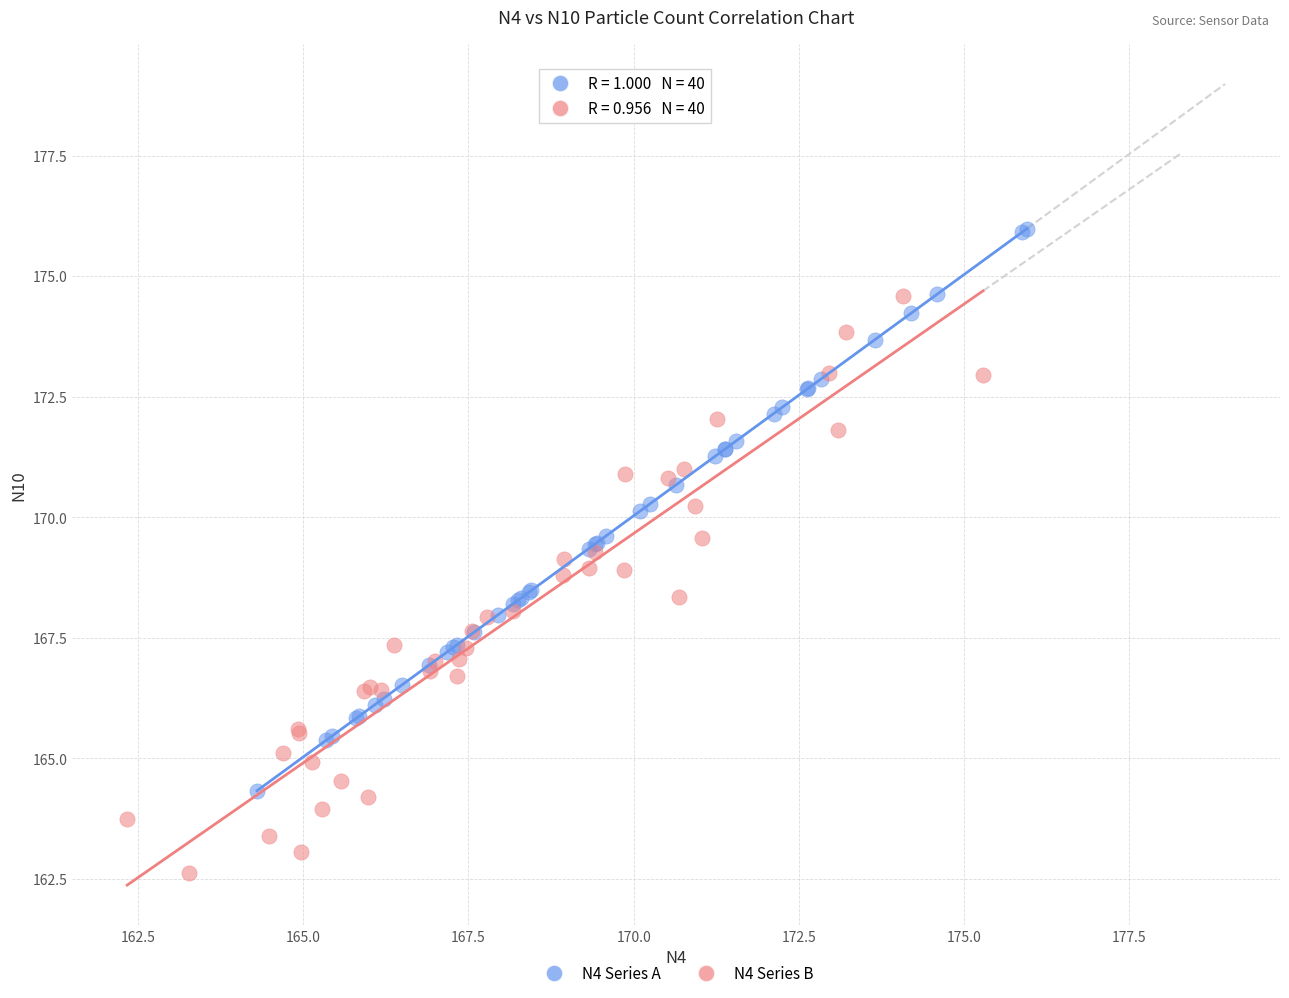

Which series contains the lowest Y value?

N4 Series B